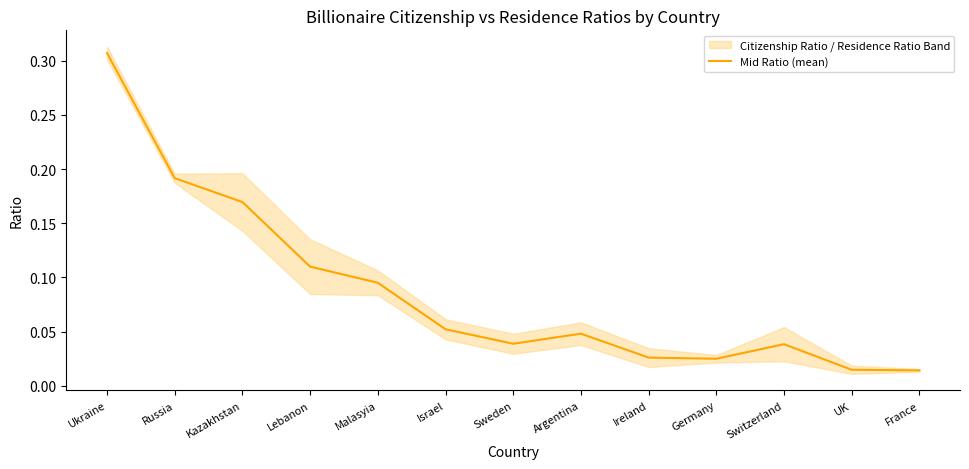

Where is the first local minimum?

Sweden